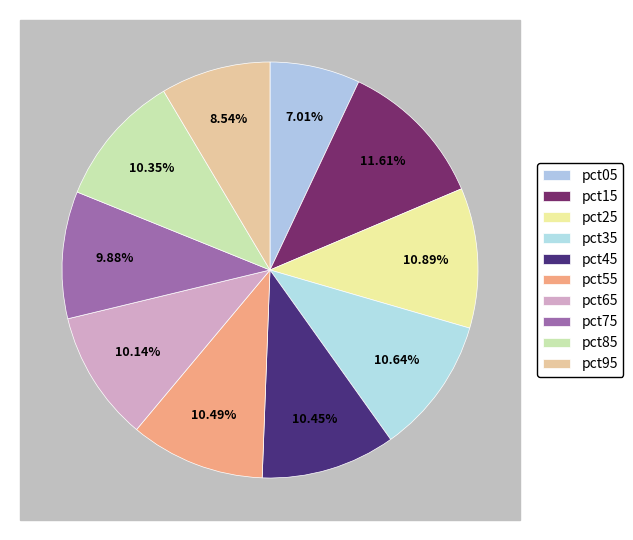

Does pct05 account for over 50% of the chart?

No